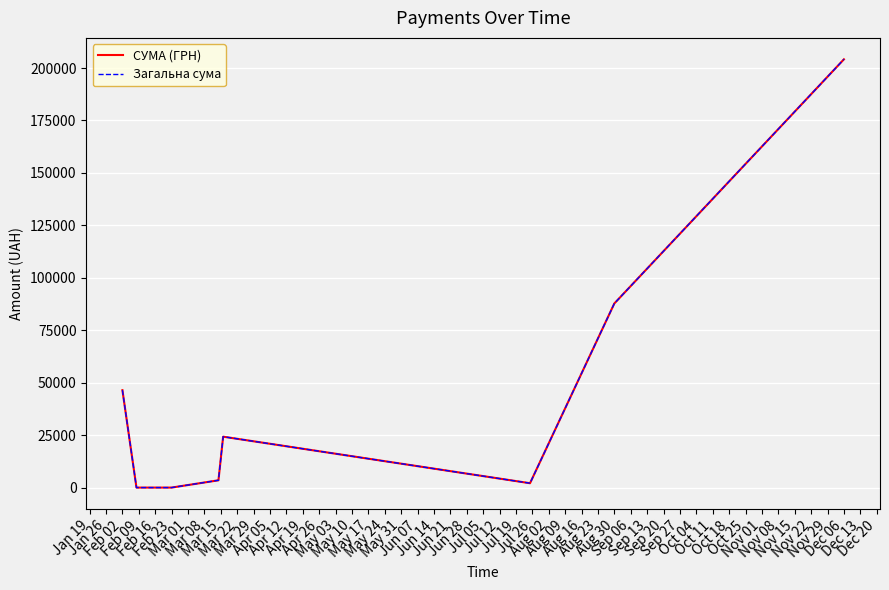

What is the difference between the second highest and minimum values in the Загальна сума series?

87713.7